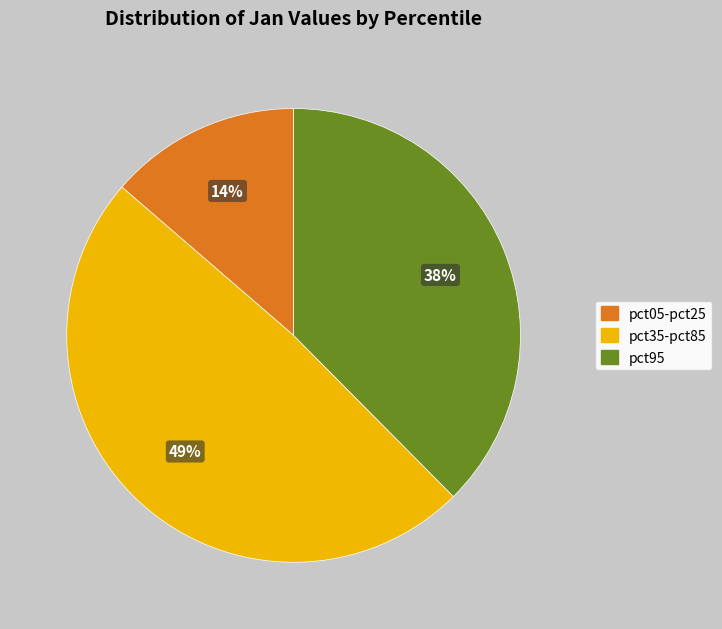

Is there a majority slice in this chart?

No